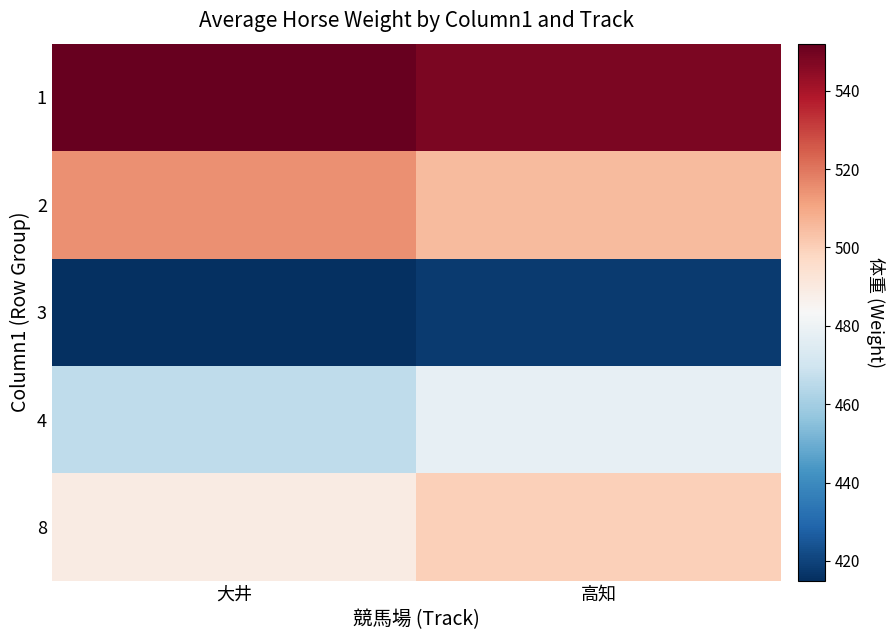

At how many categories does at least one series exceed 541?

2